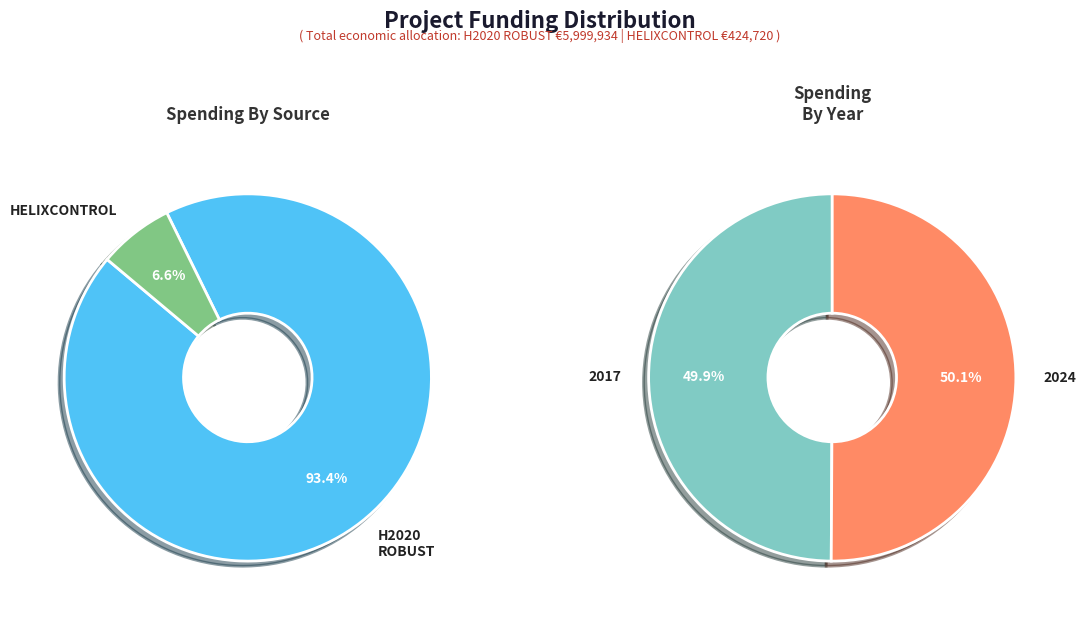

Is it true that HELIXCONTROL Operational Group is 7% of the pie?

True